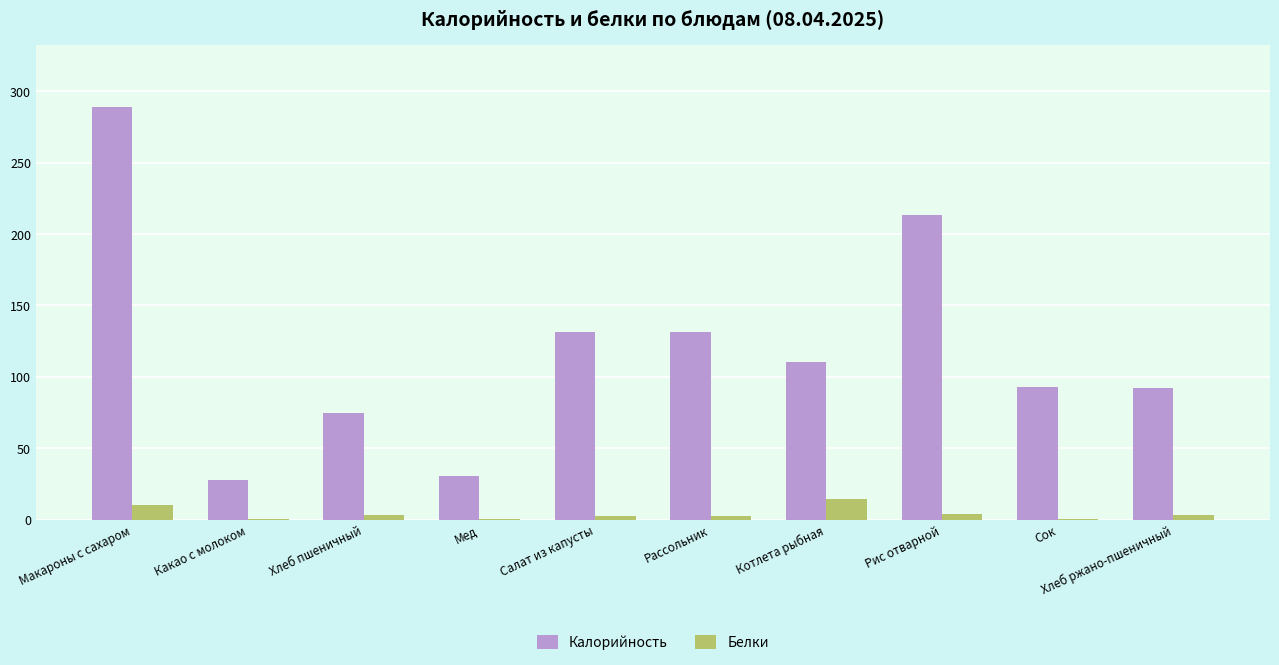

What is the total value across all series at Рис отварной?

217.1